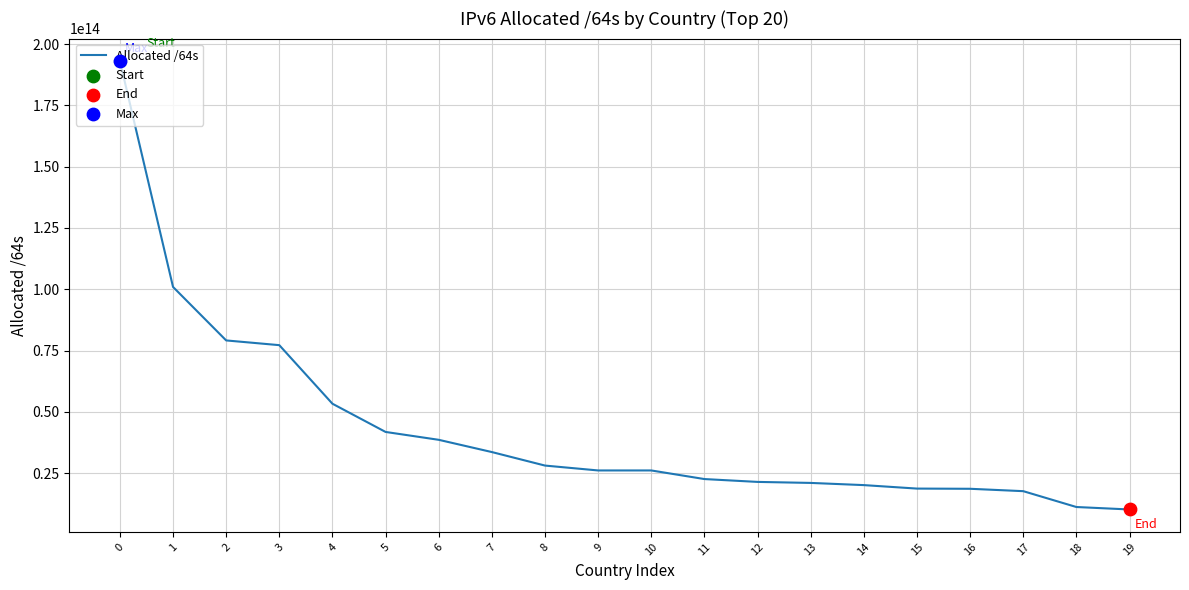

Between 18 and 14, which is larger?

14